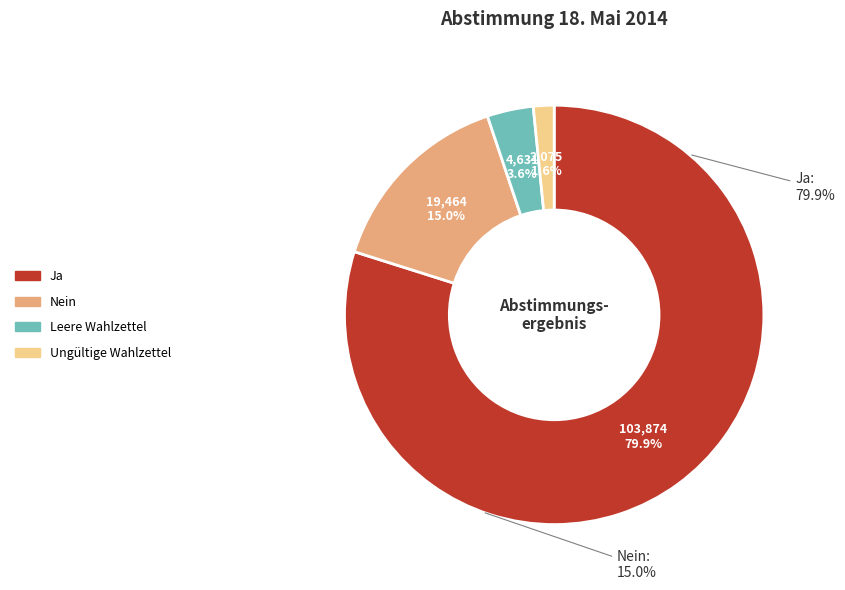

True or false: Nein accounts for 15% of the total.

True